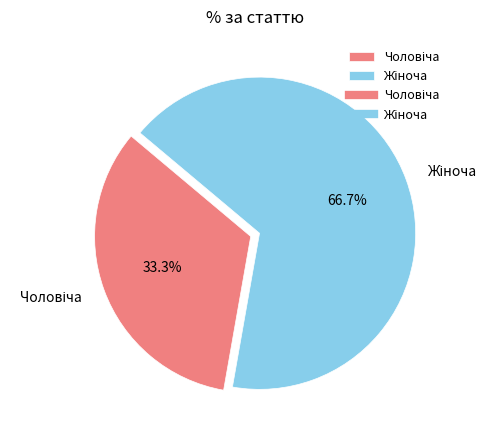

Does any single category account for the majority?

Yes